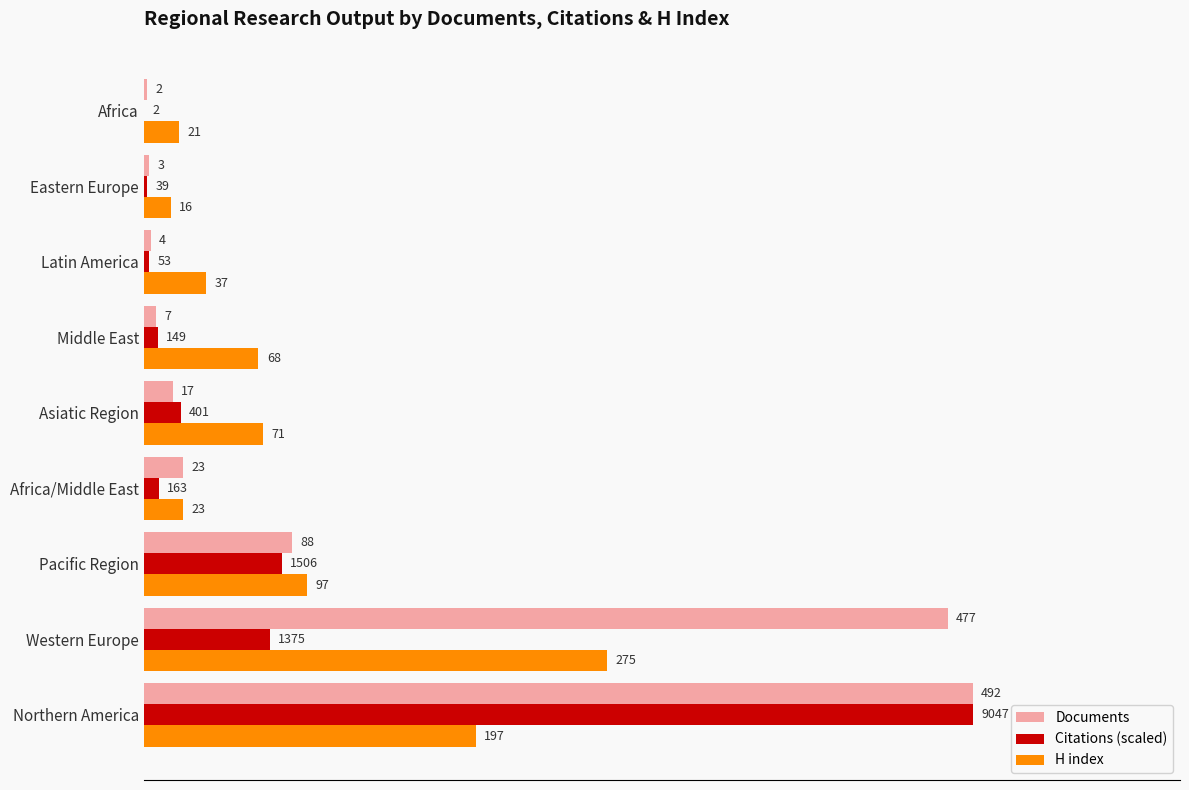

Which label corresponds to the largest value in the chart?

Northern America